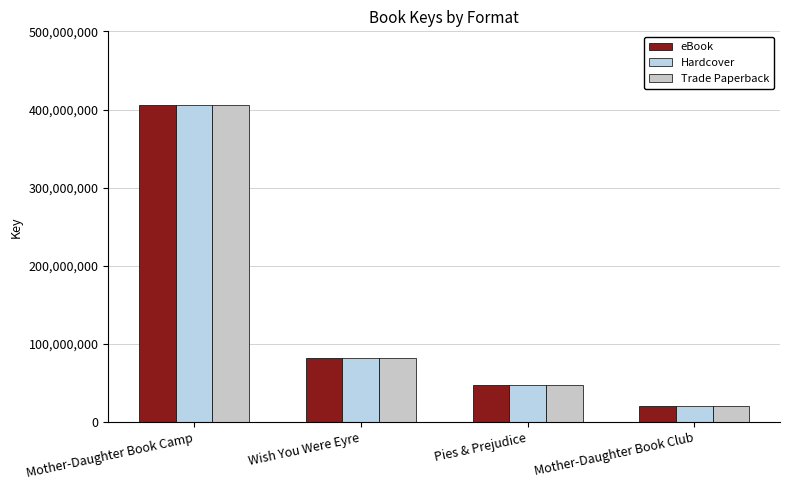

At how many categories does at least one series exceed 61251568?

2